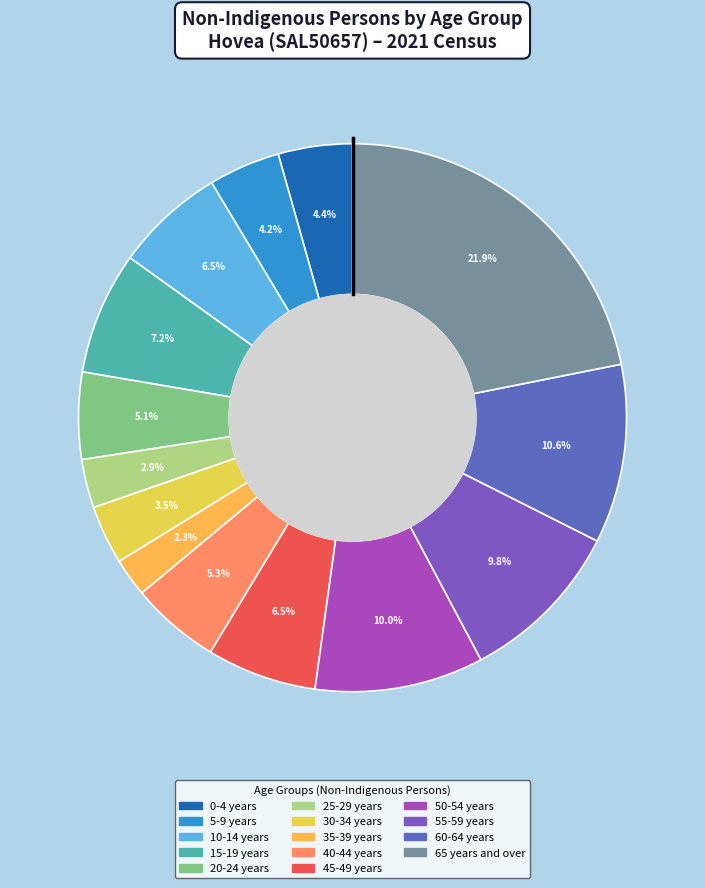

Which slice is the largest?

65 years and over